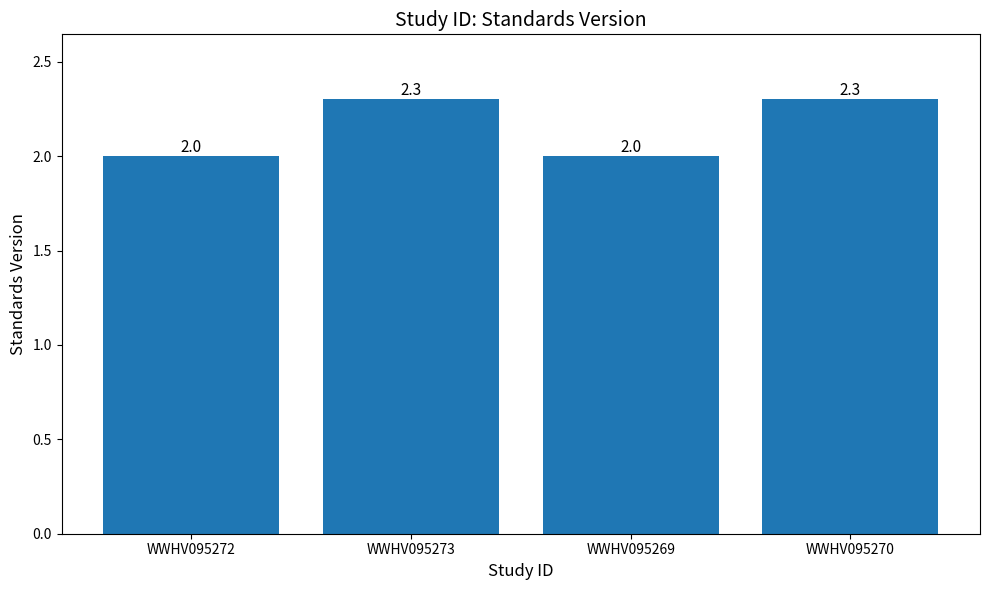

What is the difference between the second highest and minimum values?

0.3